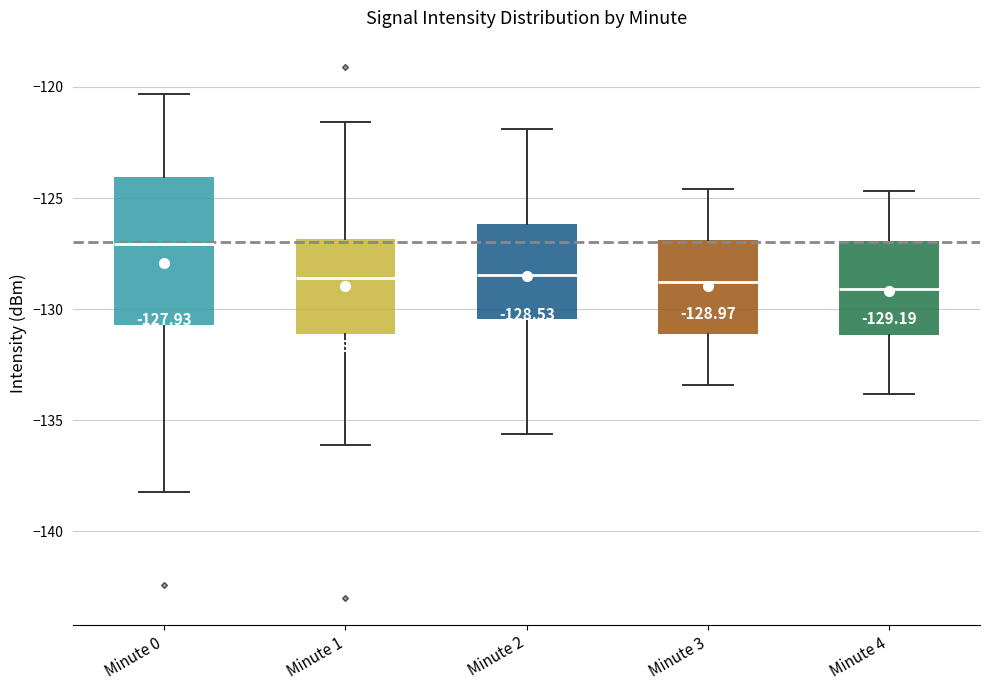

Which box's median line is the highest?

Minute 0